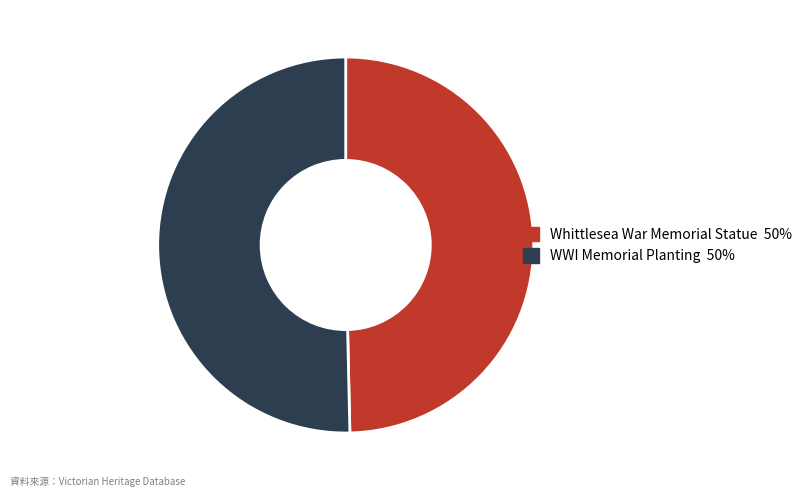

Which slice is the smallest?

Whittlesea War Memorial Statue